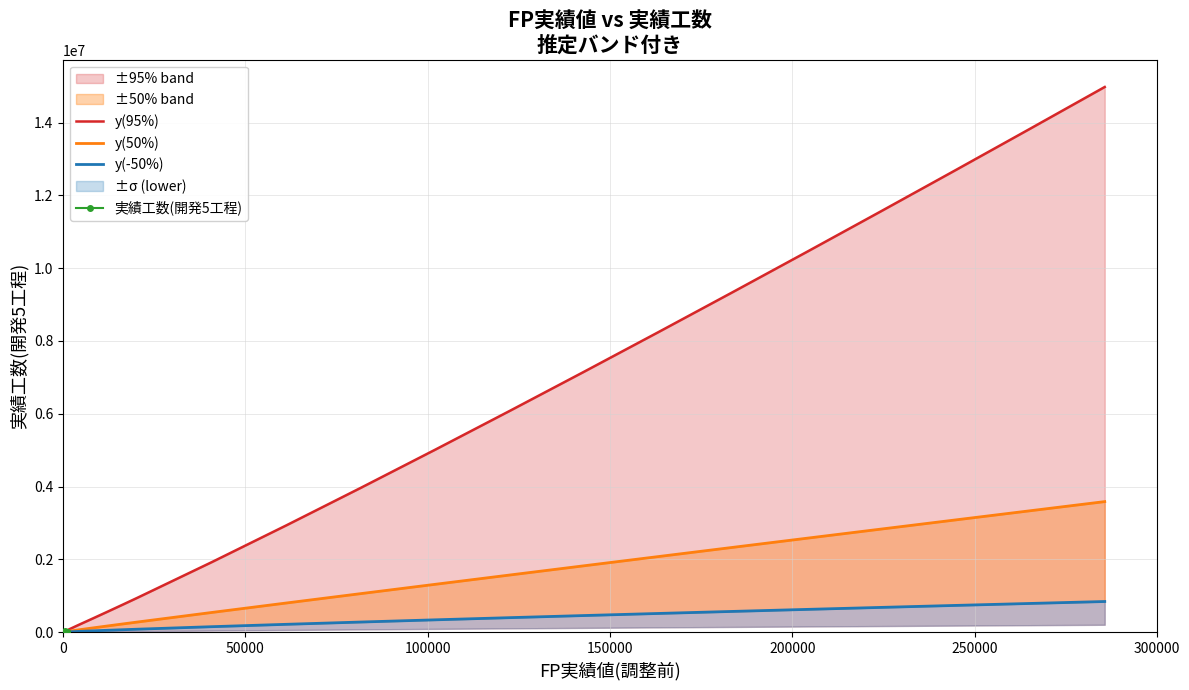

True or false: y(95%) has more than 0 interior local peaks.

False